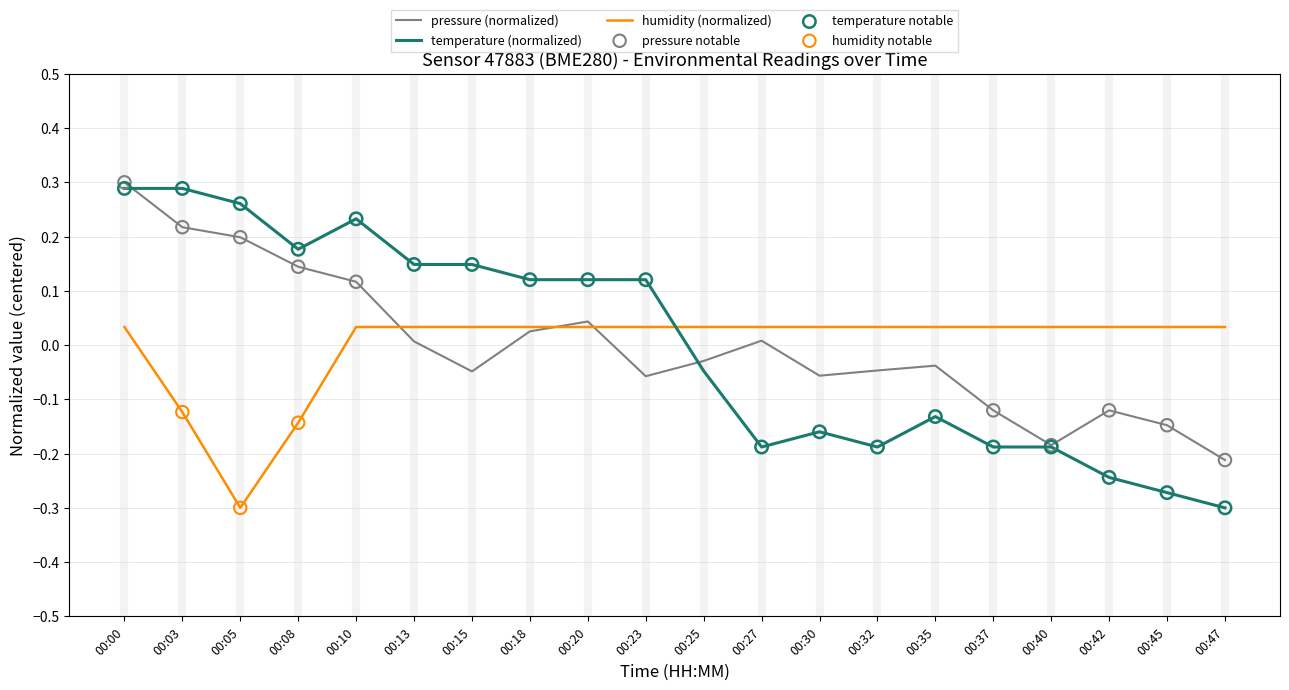

At which category is the sum across all series the highest?

00:00